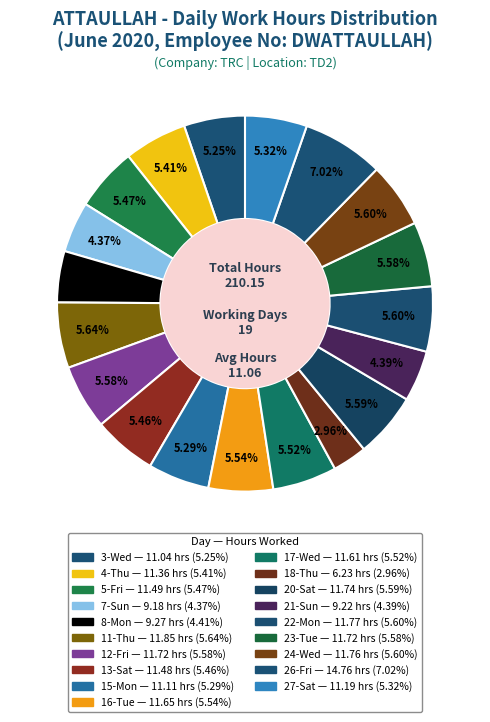

True or false: 16-Tue accounts for 6% of the total.

True